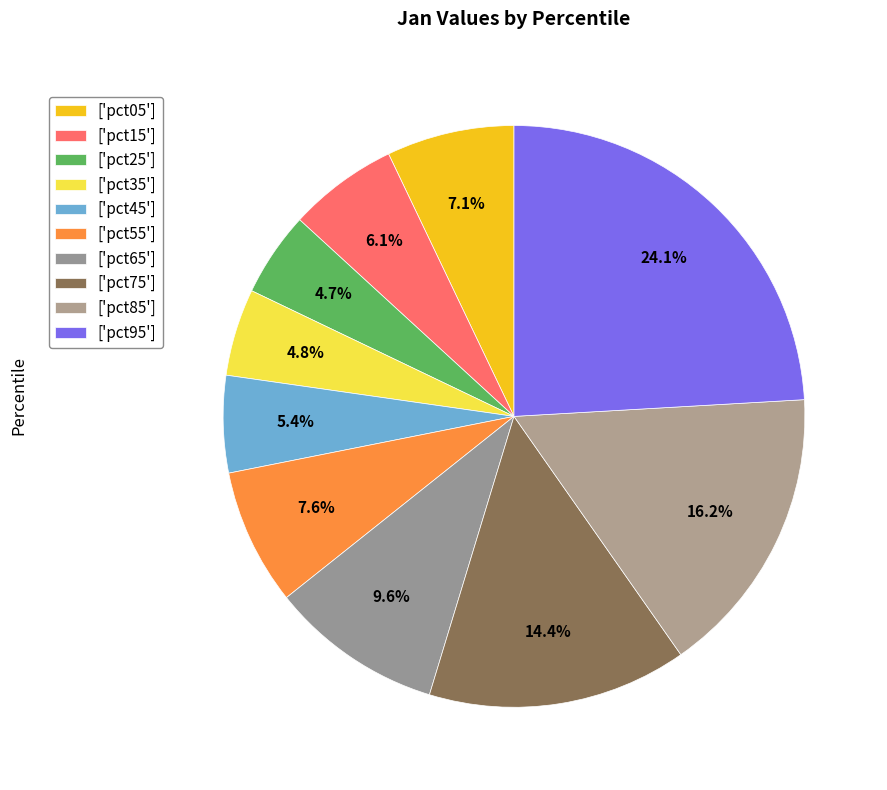

How many segments does this pie chart have?

10